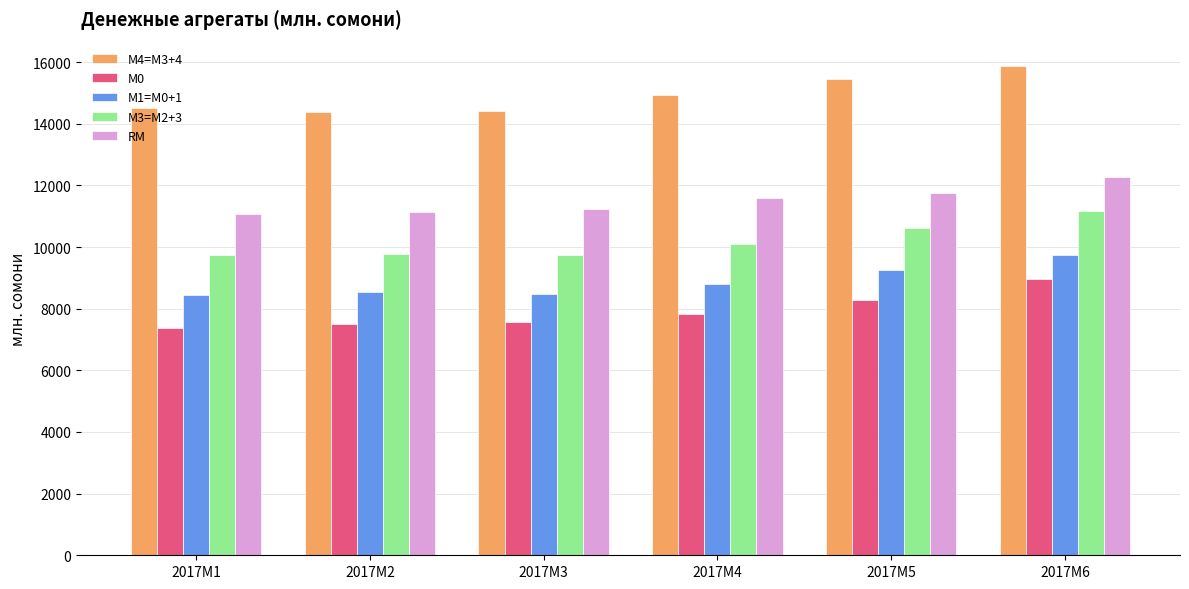

What is the average value of the М4=M3+4 series?

14924.6